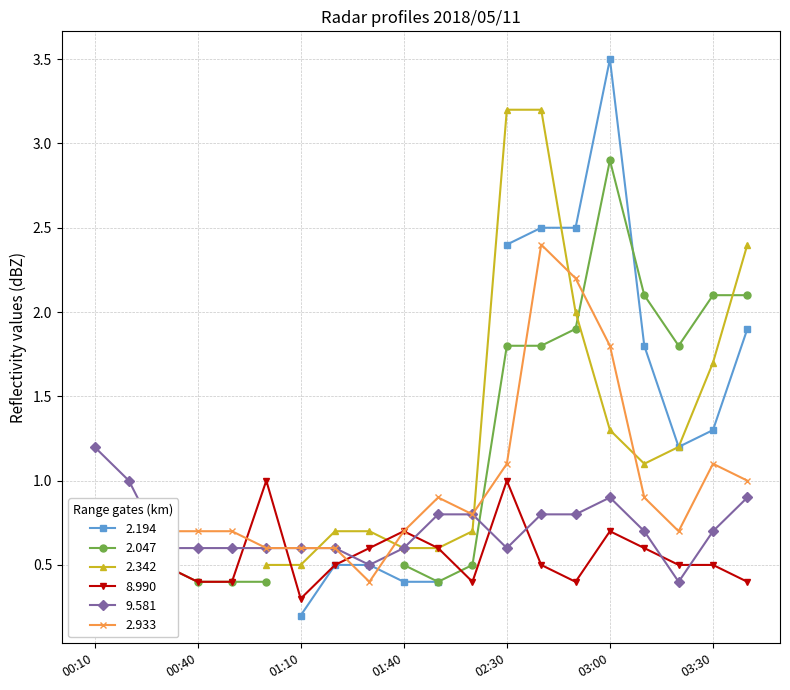

What is the lowest value of the 9.581 series?

0.4